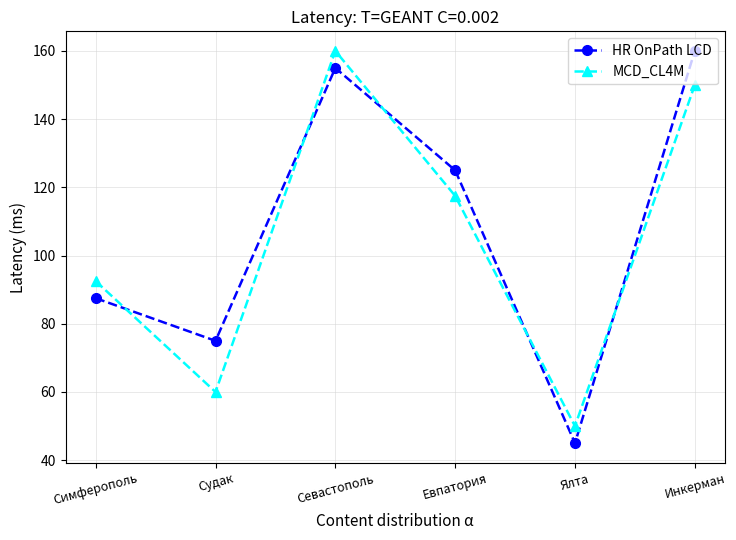

What is the value of the MCD_CL4M point at the 3rd from the left?

160.0